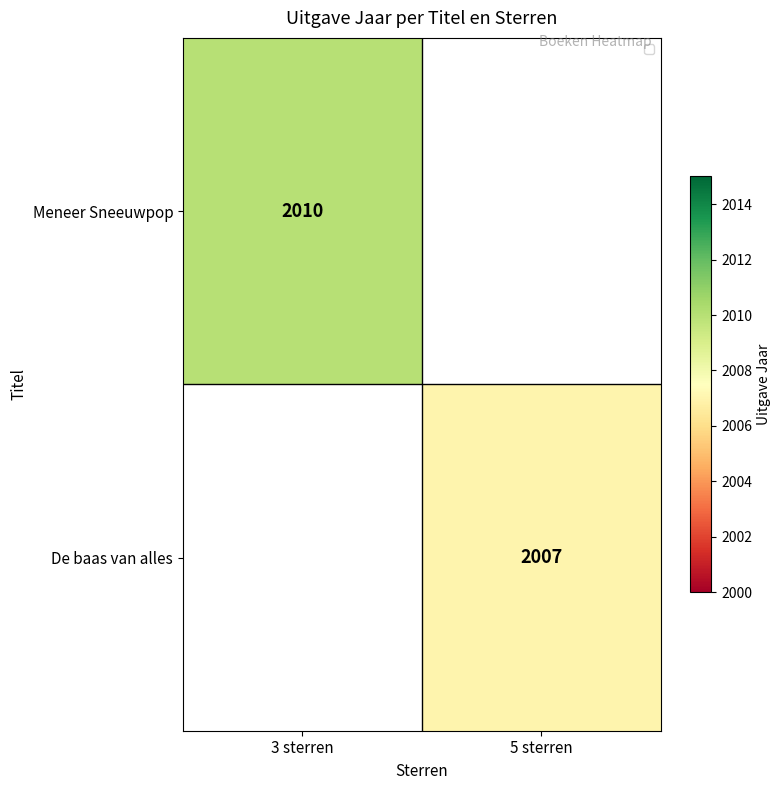

Between 3 sterren and 5 sterren, which is larger?

5 sterren